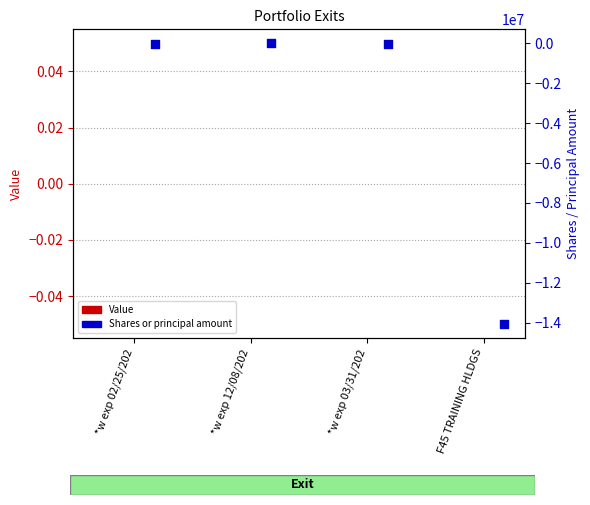

Which series reaches the minimum Y coordinate?

Shares or principal amount